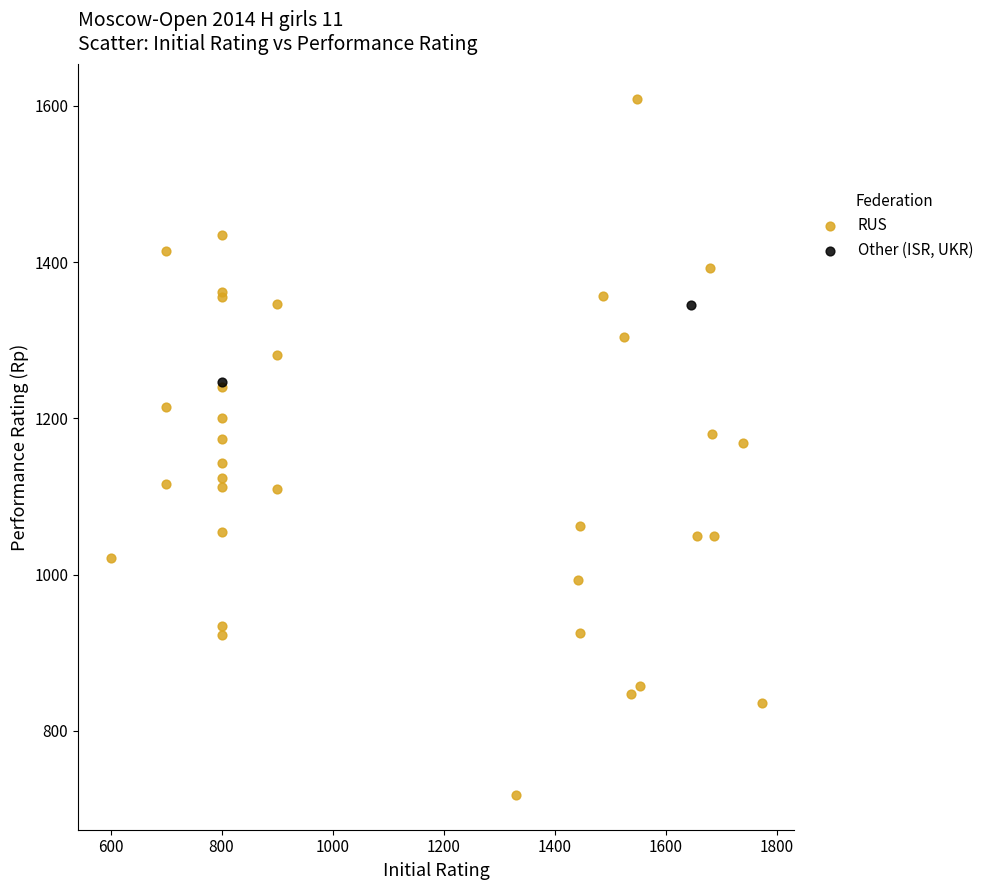

What are all the series names shown in the legend?

RUS, Other (ISR, UKR)